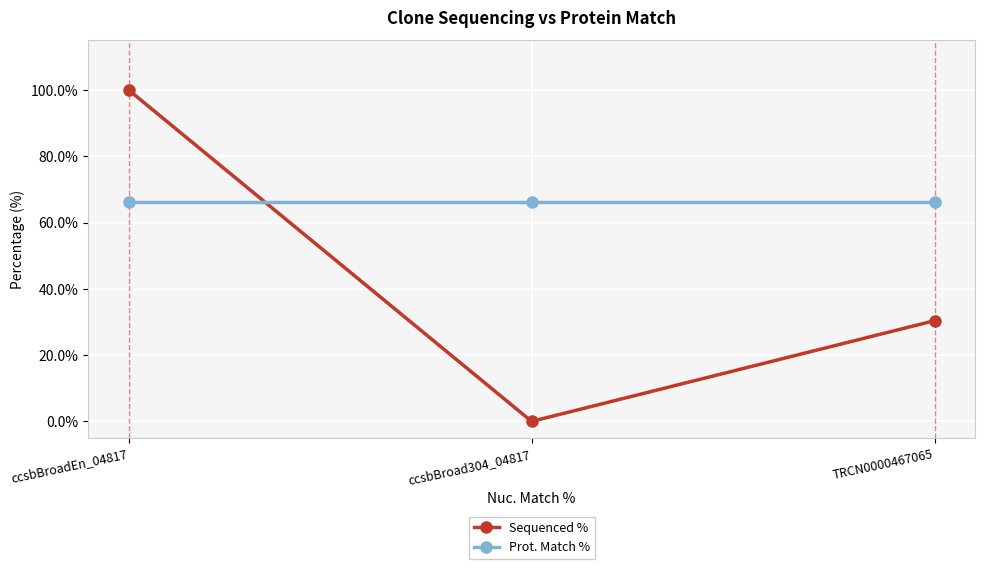

Rank the series by their maximum value, from lowest to highest.

Prot. Match %, Sequenced %